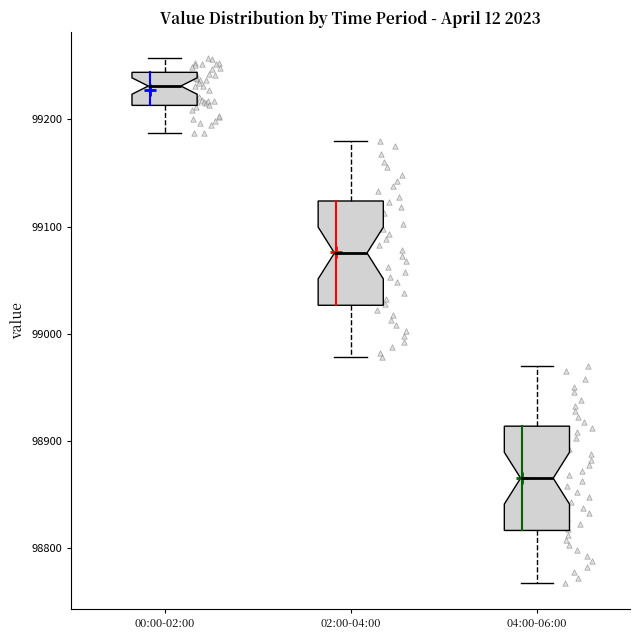

Where does the upper whisker of the box for 02:00-04:00 end on the y-axis? The values are not printed on the chart, so give them approximately, as read against the axis.

99180